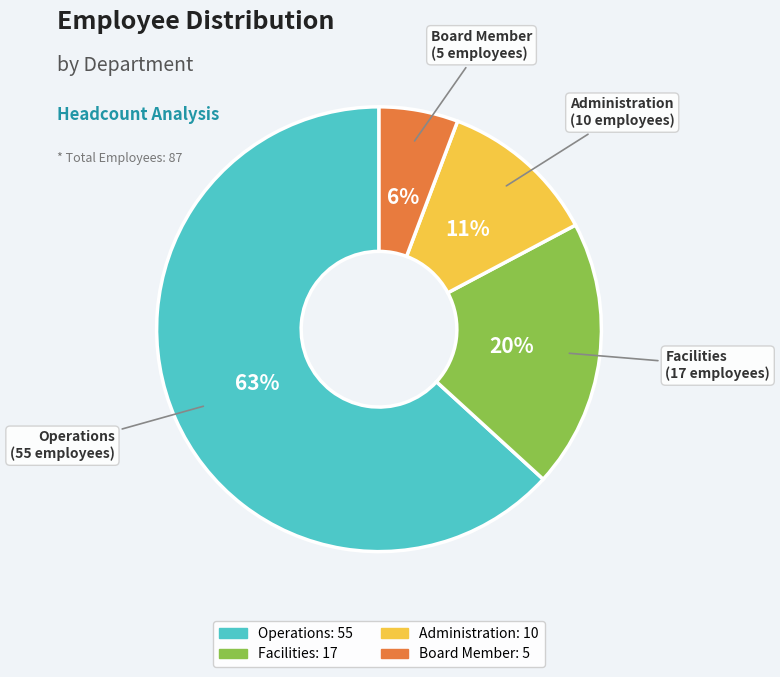

Rank the categories by value from highest to lowest.

Operations, Facilities, Administration, Board Member